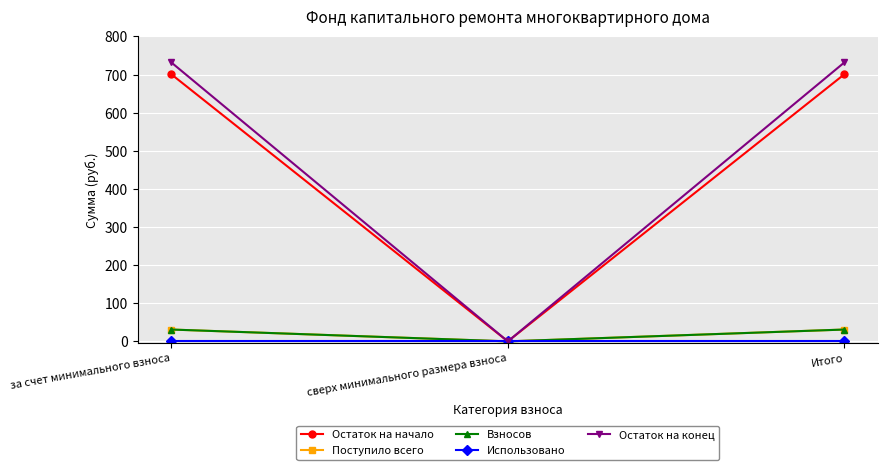

At which label is Использовано closest to 0?

за счет минимального взноса